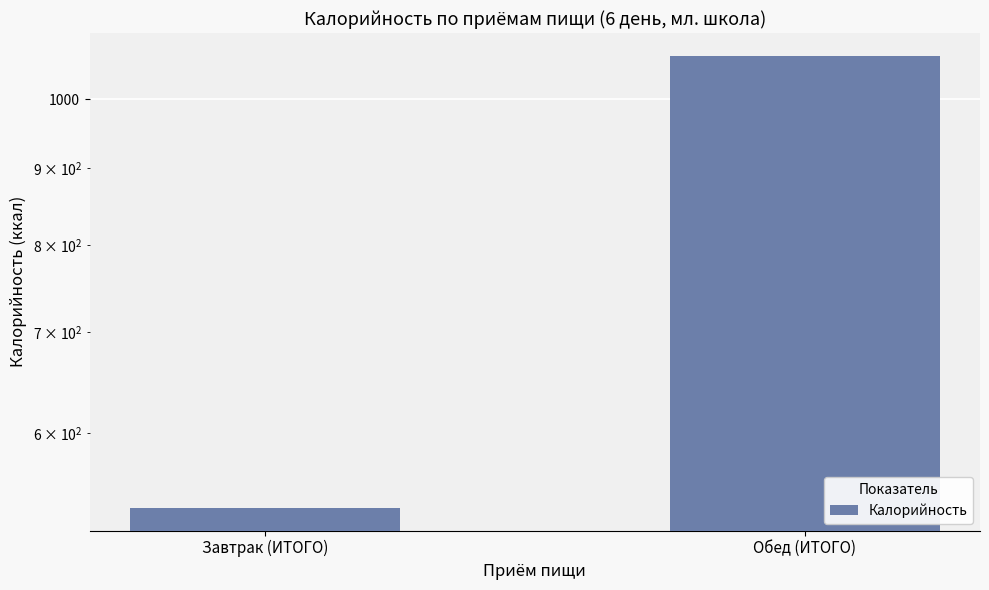

The value at Завтрак (ИТОГО) is 535. True or false?

True